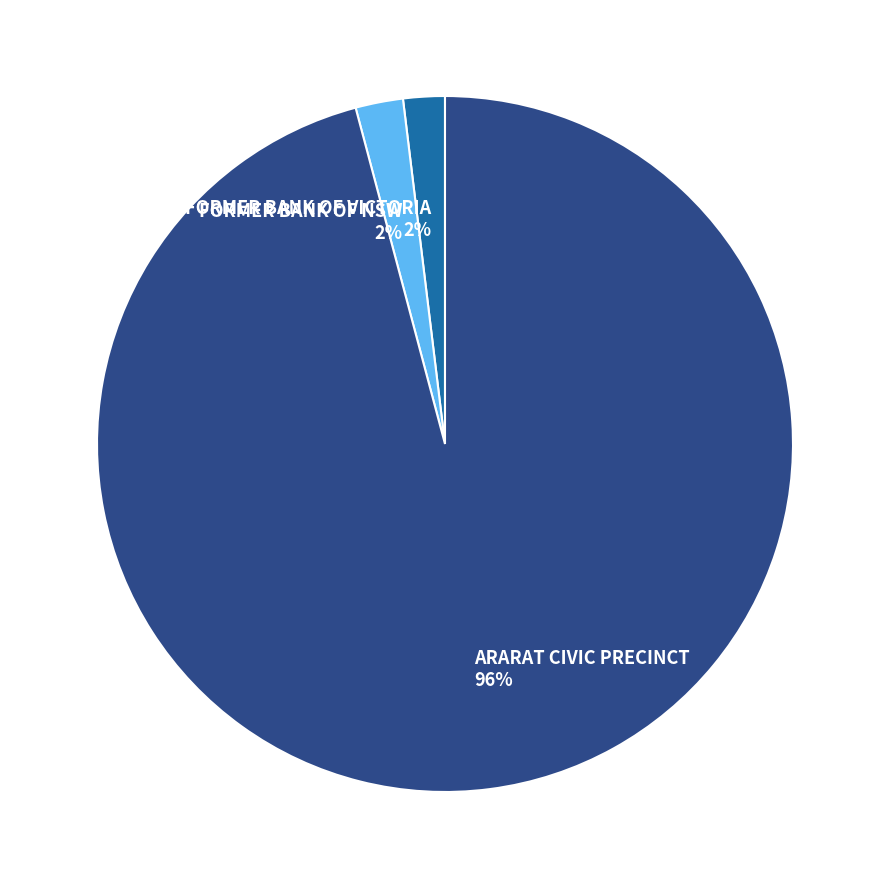

To the nearest percent, what is the combined percentage of FORMER BANK OF NSW and ARARAT CIVIC PRECINCT?

98%